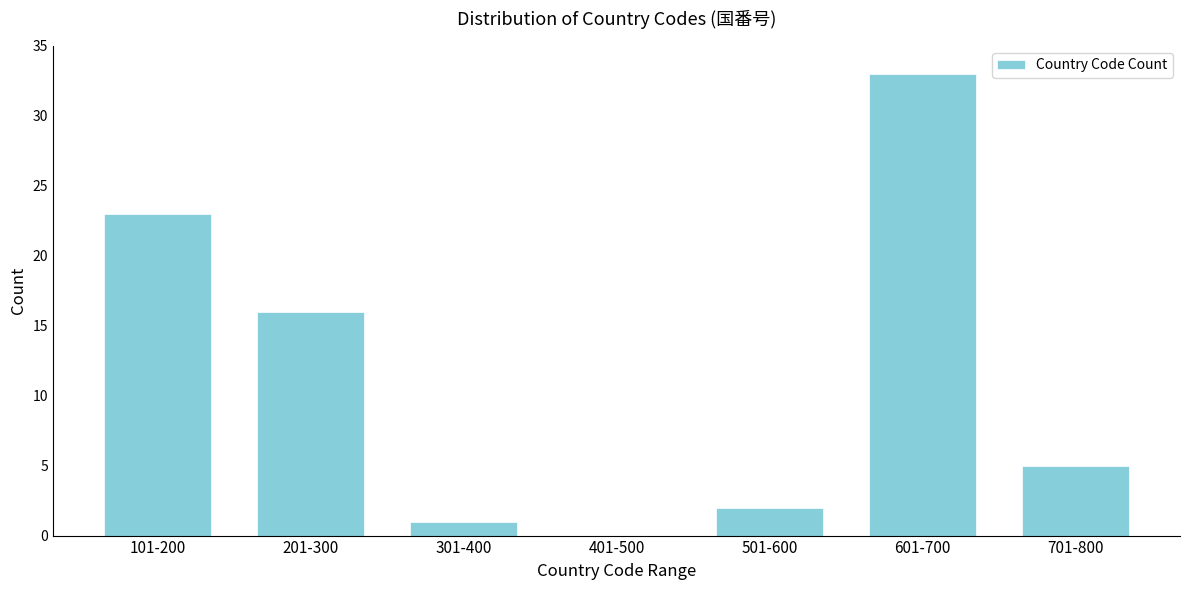

Reading left to right, list all the values displayed in this chart.

101-200=23	201-300=16	301-400=1	401-500=0	501-600=2	601-700=33	701-800=5